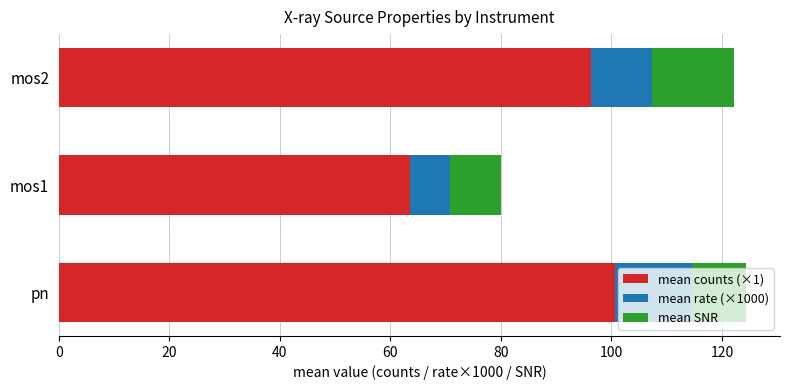

What is the total value across all series at mos2?

122.2